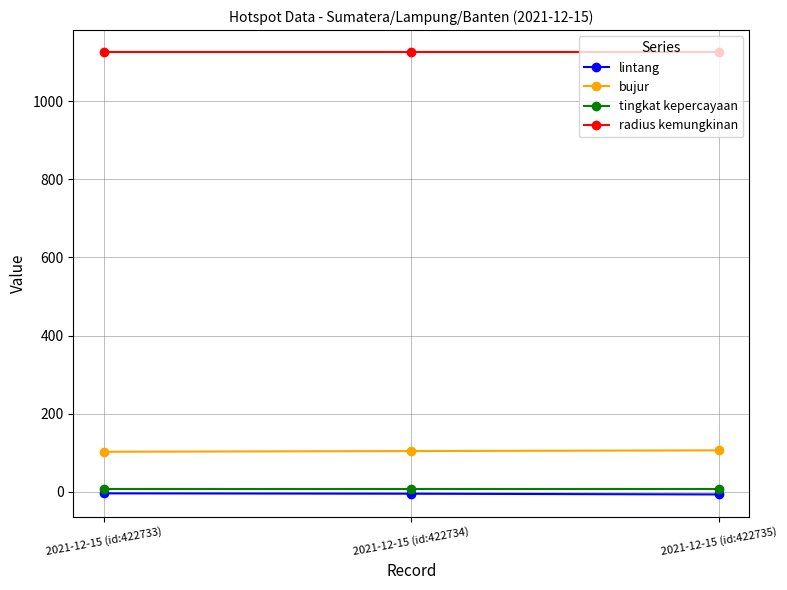

At how many categories does at least one series exceed 35?

3